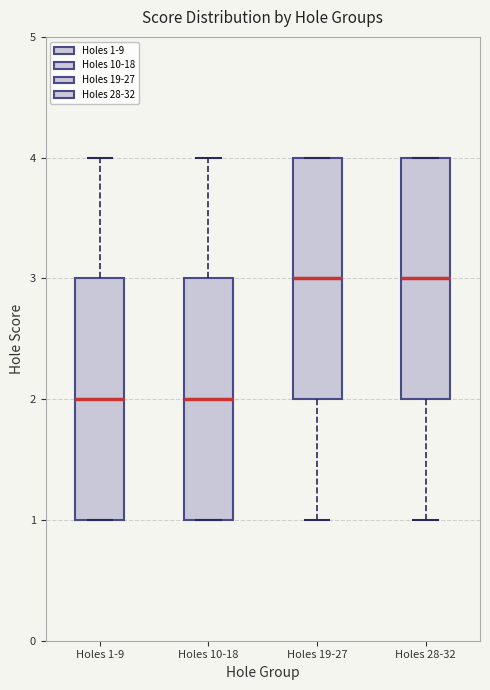

Reading left to right, read every box against the y-axis: the position of its median line, the range the box covers, and the ends of its whiskers. The values are not printed on the chart, so give them approximately, as read against the axis.

Holes 1-9: median 2, box 1 to 3, whiskers 1 to 4
Holes 10-18: median 2, box 1 to 3, whiskers 1 to 4
Holes 19-27: median 3, box 2 to 4, whiskers 1 to 4
Holes 28-32: median 3, box 2 to 4, whiskers 1 to 4